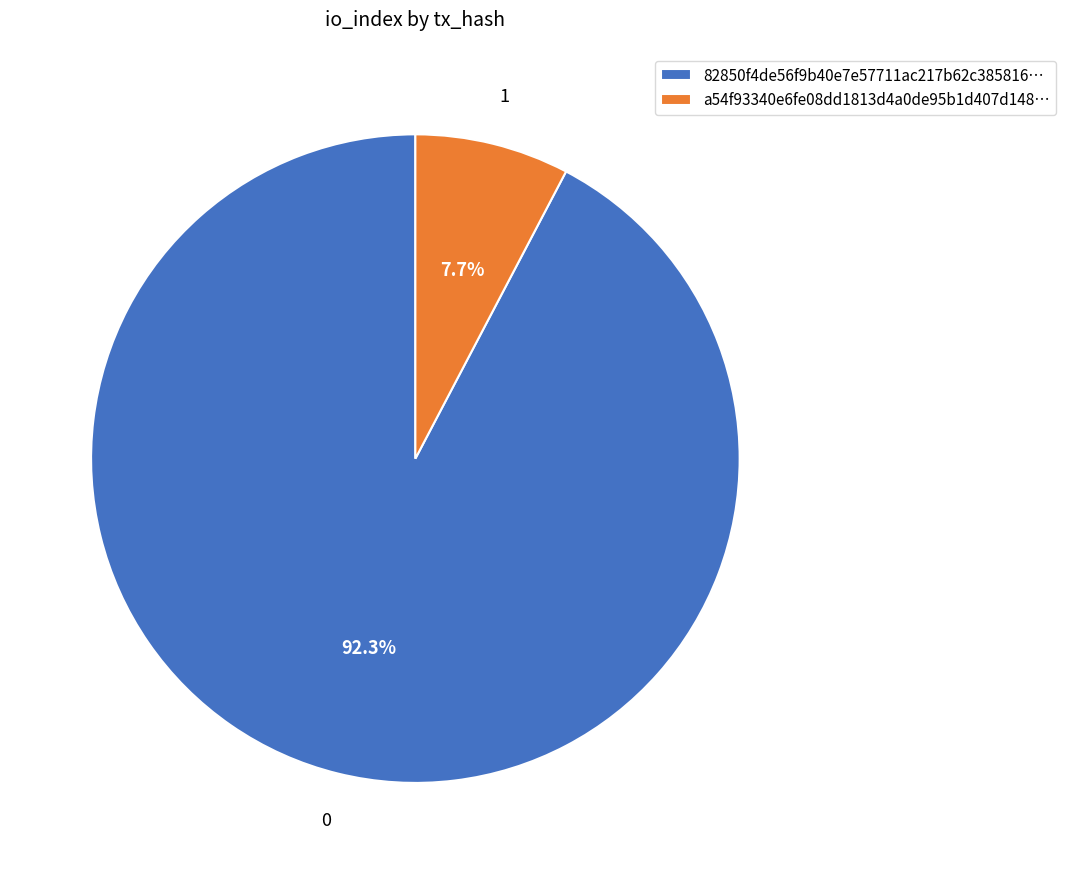

What is the majority slice?

82850f4de56f9b40e7e57711ac217b62c385816…